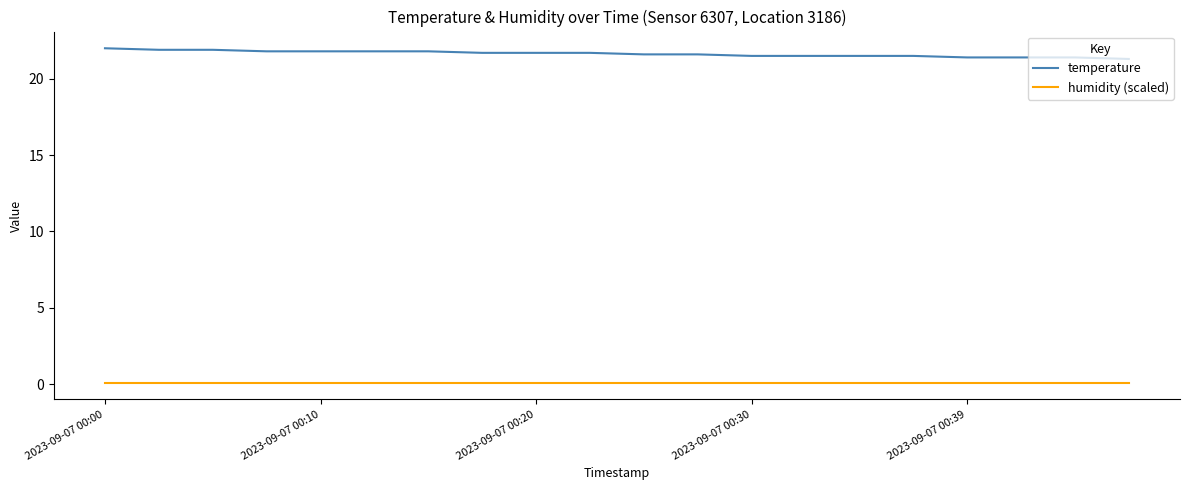

Which series has the widest spread of values?

temperature